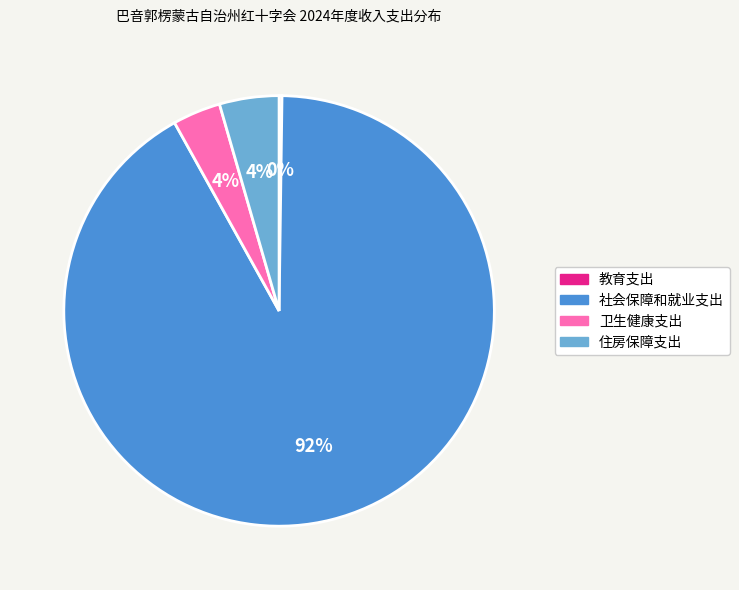

Does any single category account for the majority?

Yes